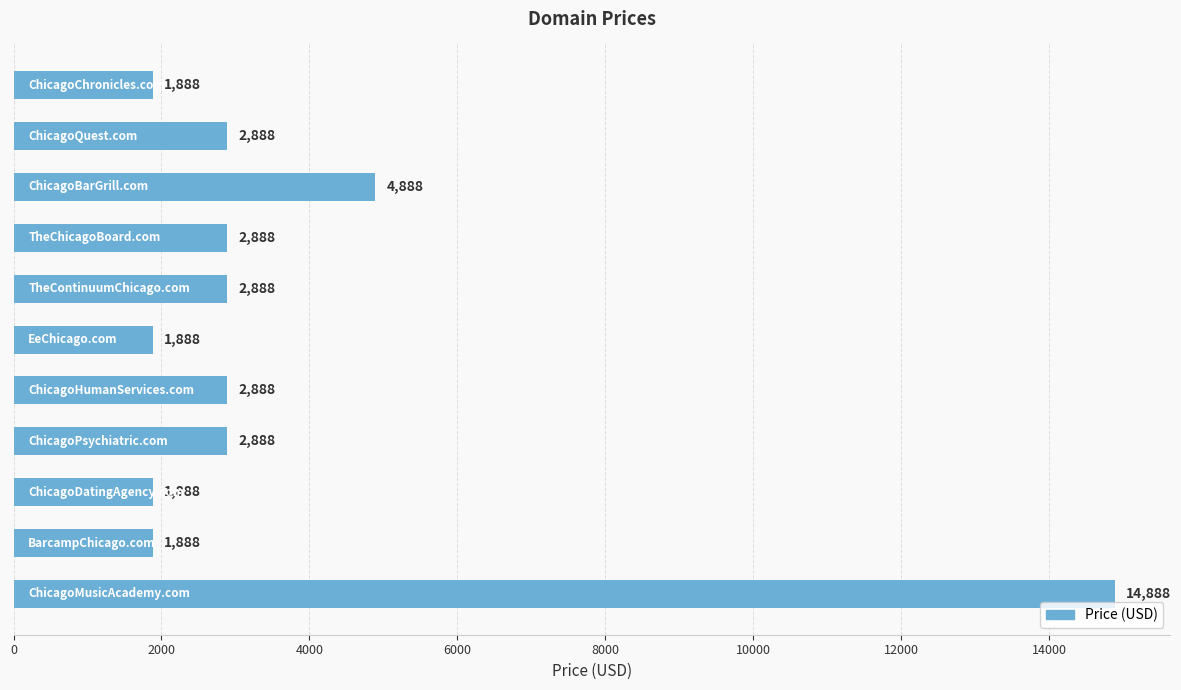

What is the average value?

3797